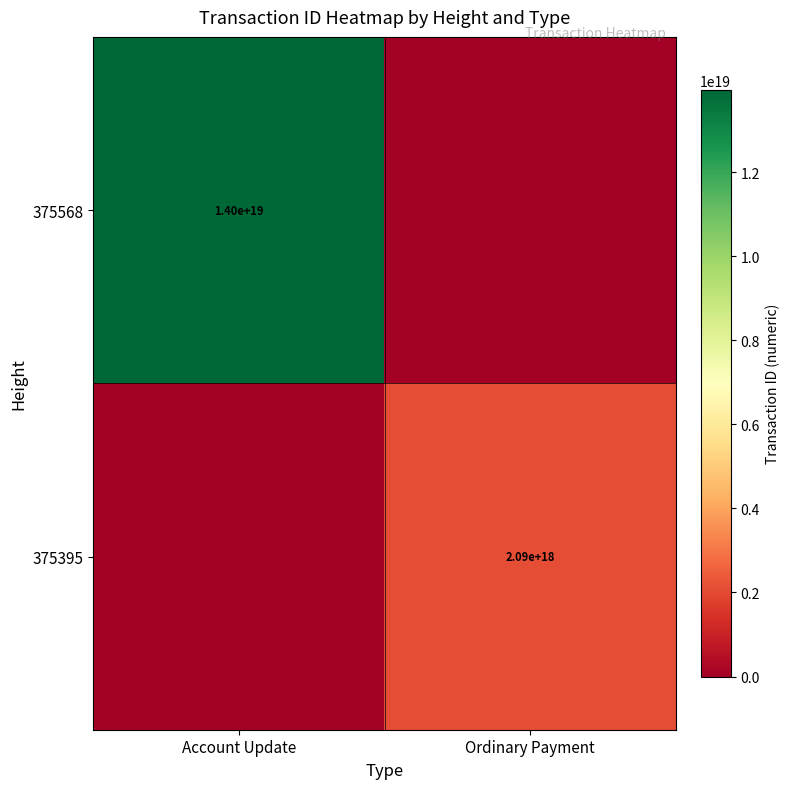

The 375395 series shows 2090000000000000000 at Ordinary Payment. True or false?

True